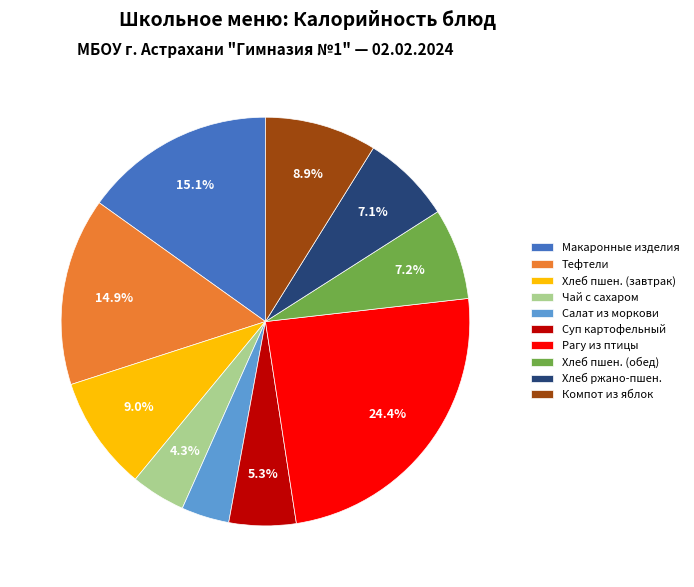

Combined, do Тефтели and Макаронные изделия account for over 50%?

No